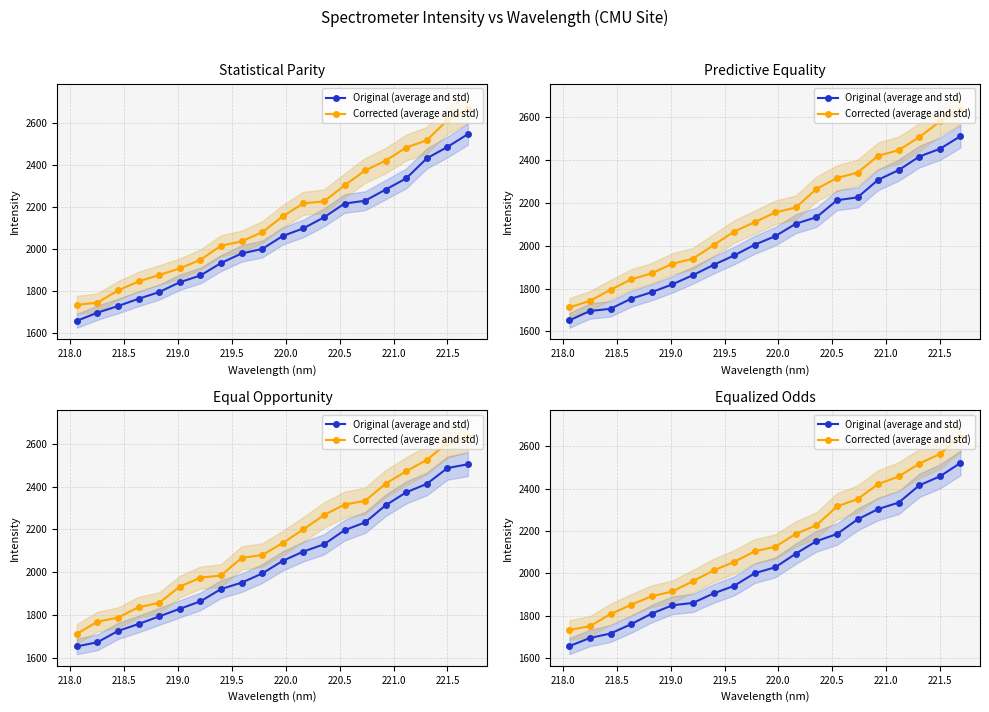

True or false: Corrected (average and std) and Original (average and std) cross at least once.

False